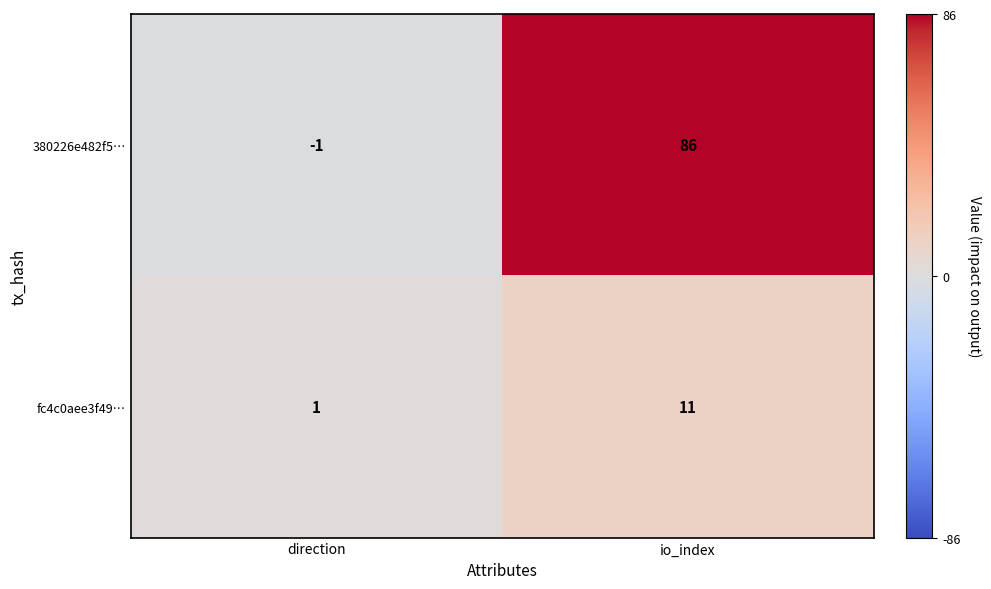

What is the difference between the maximum and minimum values in the fc4c0aee3f49… series?

10